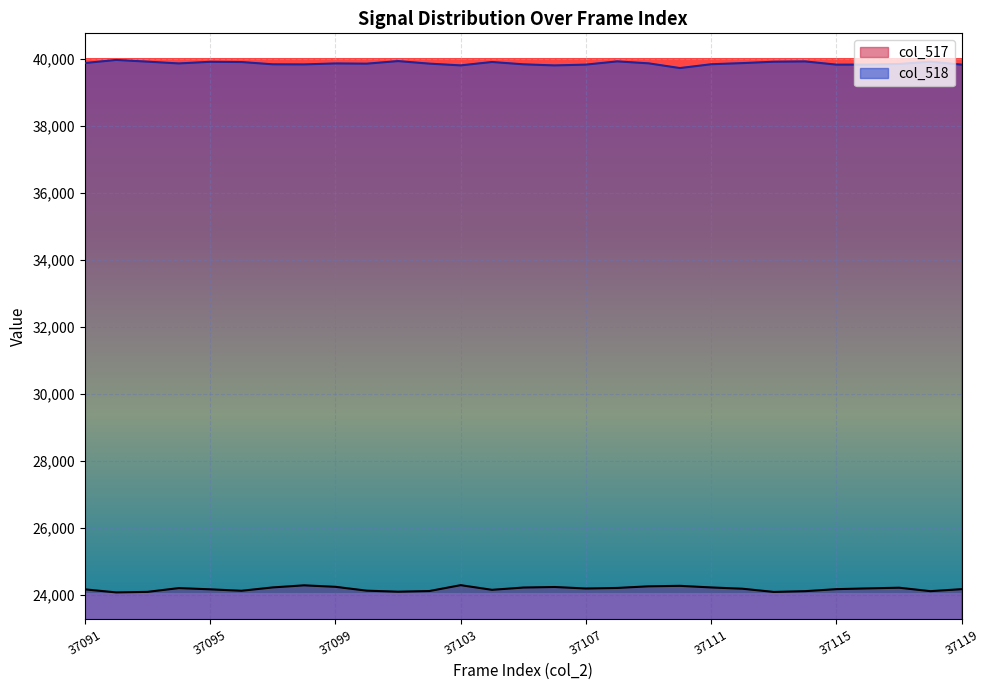

What are all the series names shown in the legend?

col_517, col_518